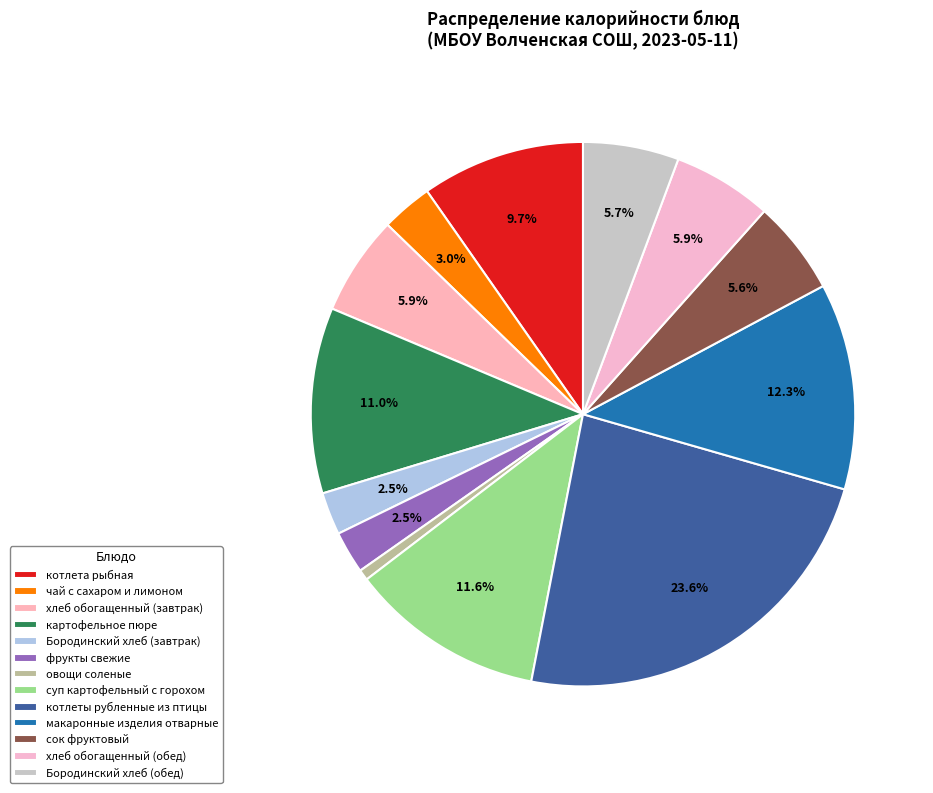

Is it true that чай с сахаром и лимоном is 3% of the pie?

True